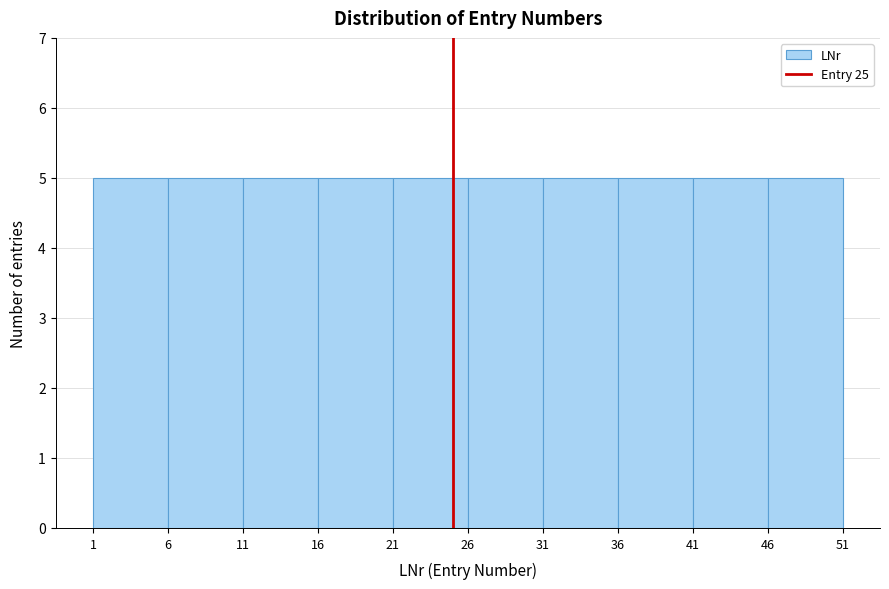

Reading left to right, list every bar in this chart as the range it spans on the x-axis followed by its height. The values are not printed on the chart, so give them approximately, as read against the axis.

1 to 6: 5
6 to 11: 5
11 to 16: 5
16 to 21: 5
21 to 26: 5
26 to 31: 5
31 to 36: 5
36 to 41: 5
41 to 46: 5
46 to 51: 5